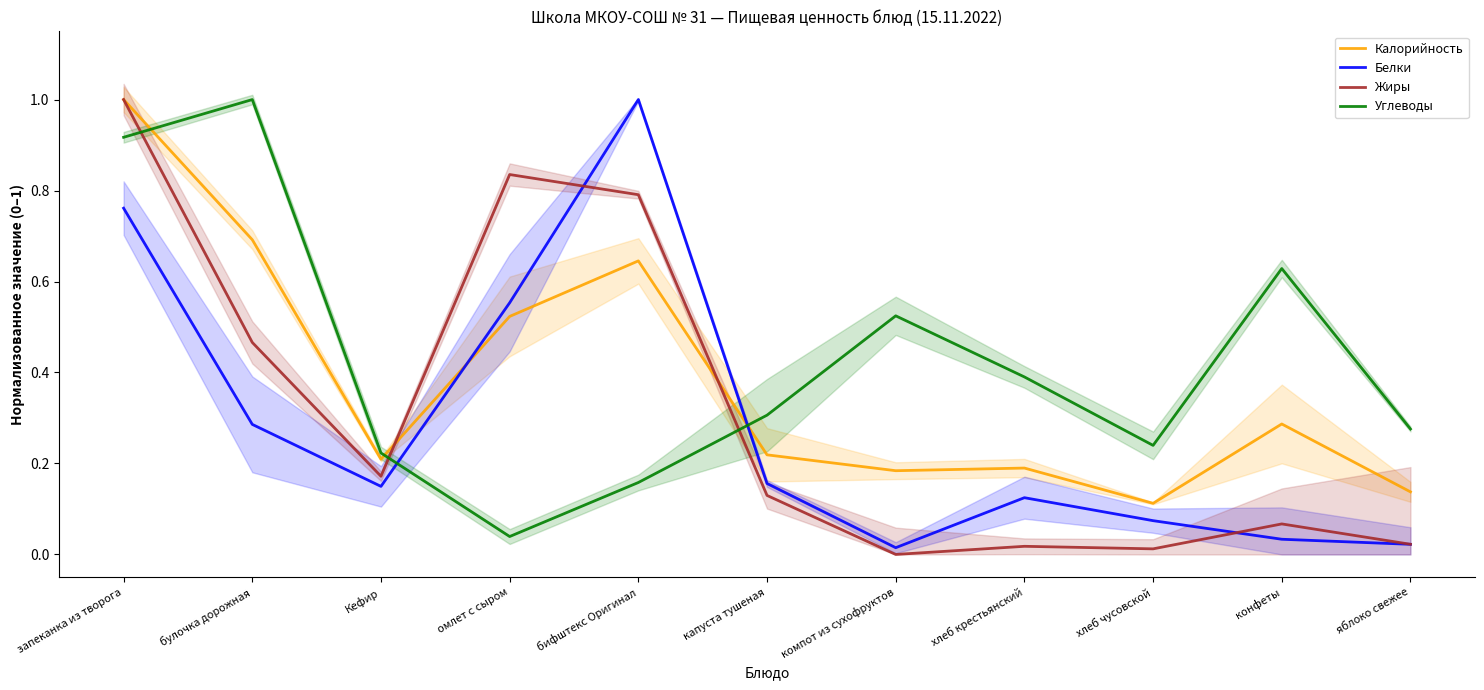

What is the spread (max minus min) of values at яблоко свежее?

0.3